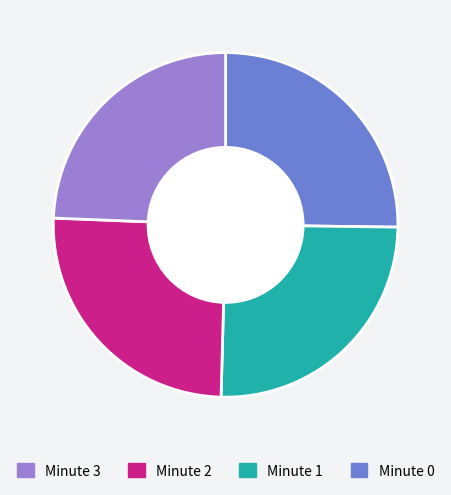

Is there a majority slice in this chart?

No